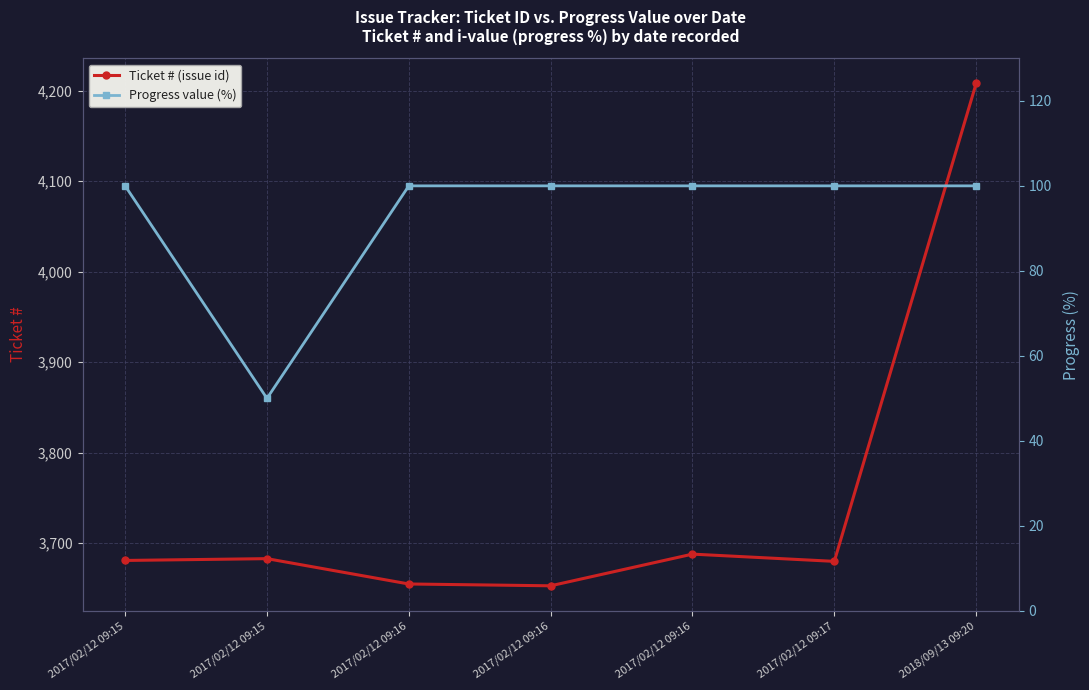

Does the chart display data point markers on the line(s)?

Yes